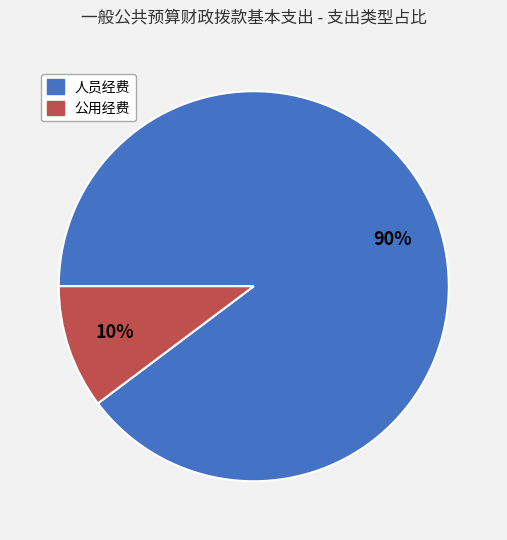

To the nearest percent, what percentage of the pie is 人员经费?

90%